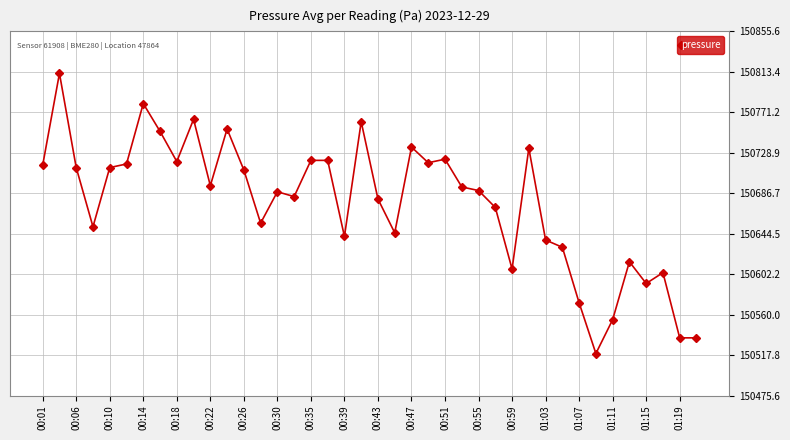

What is the minimum value shown in the chart?

150519.4